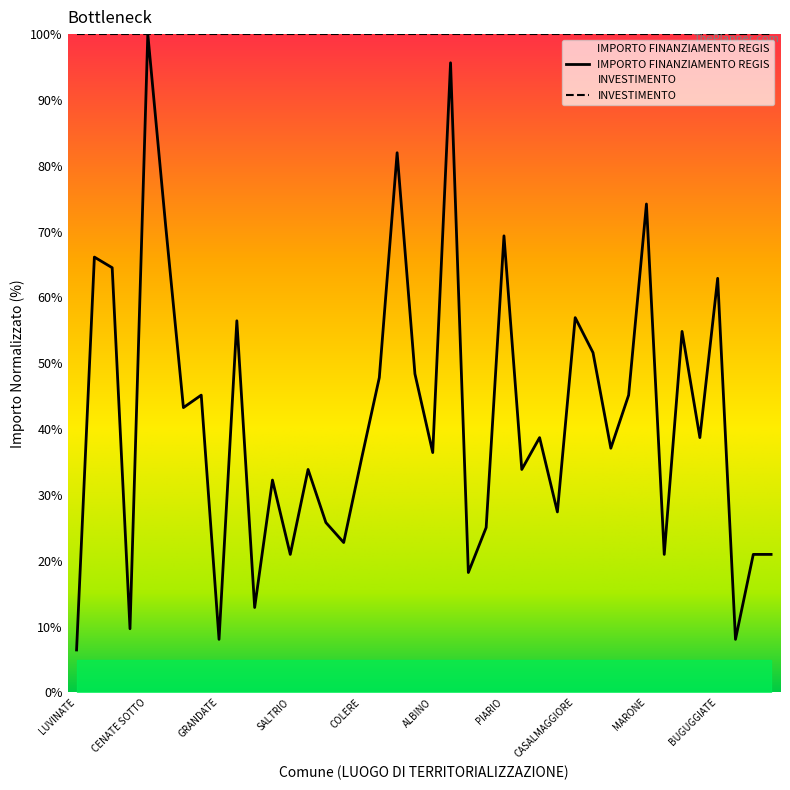

What position from the left is FIGINO SERENZA?

6